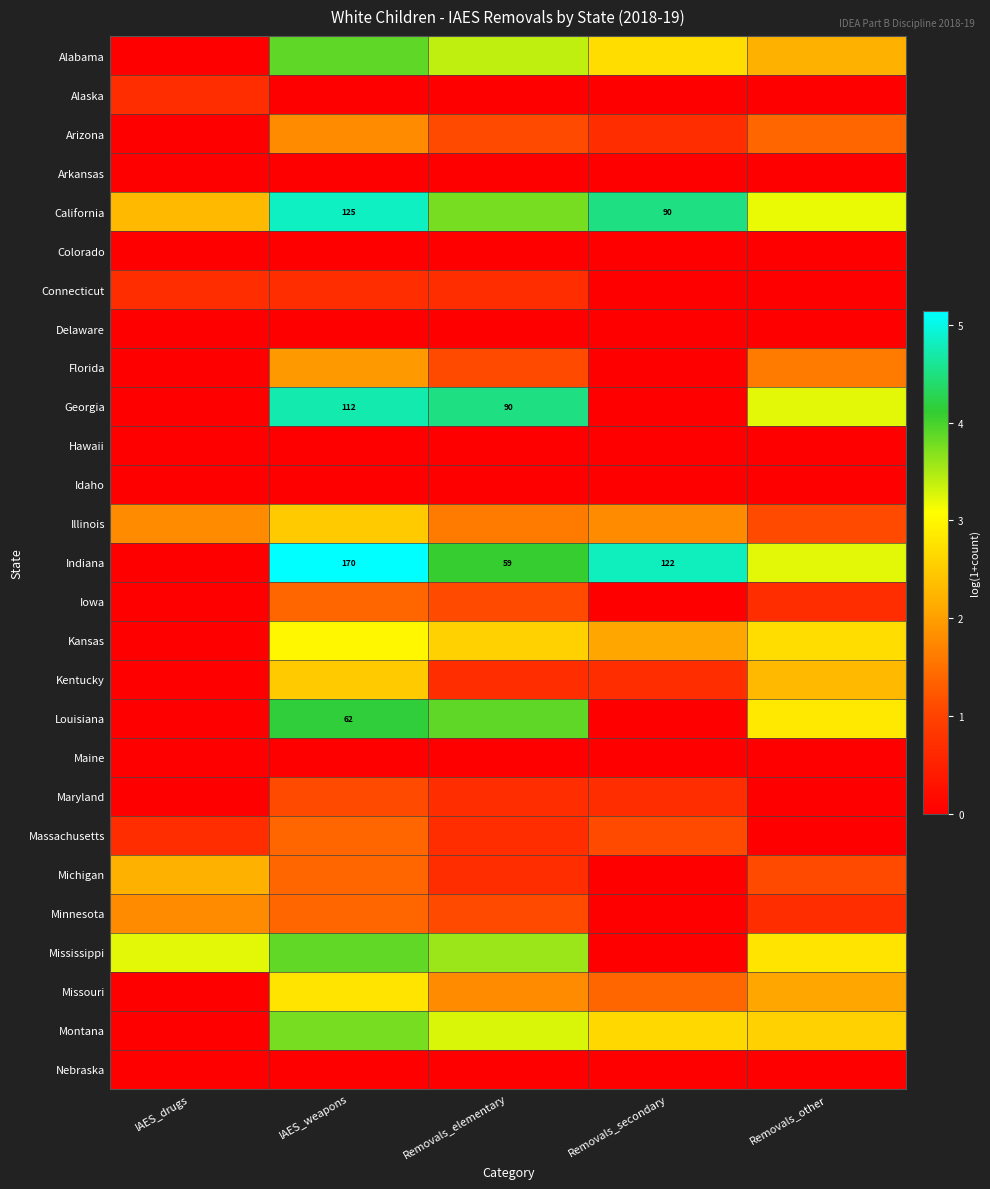

How many series are shown in this chart?

27